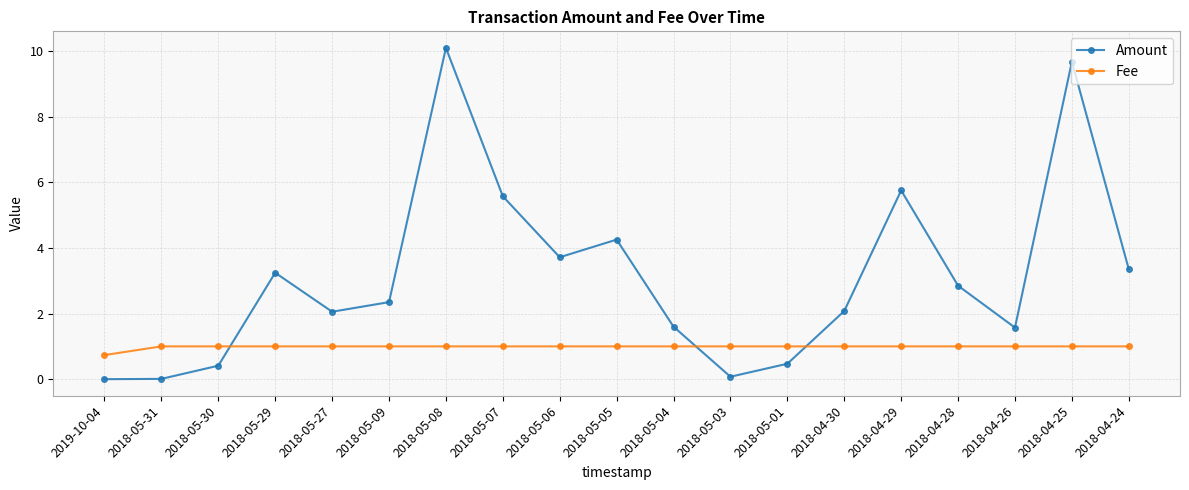

In Amount, how many points are higher than both neighbors (excluding endpoints)?

5